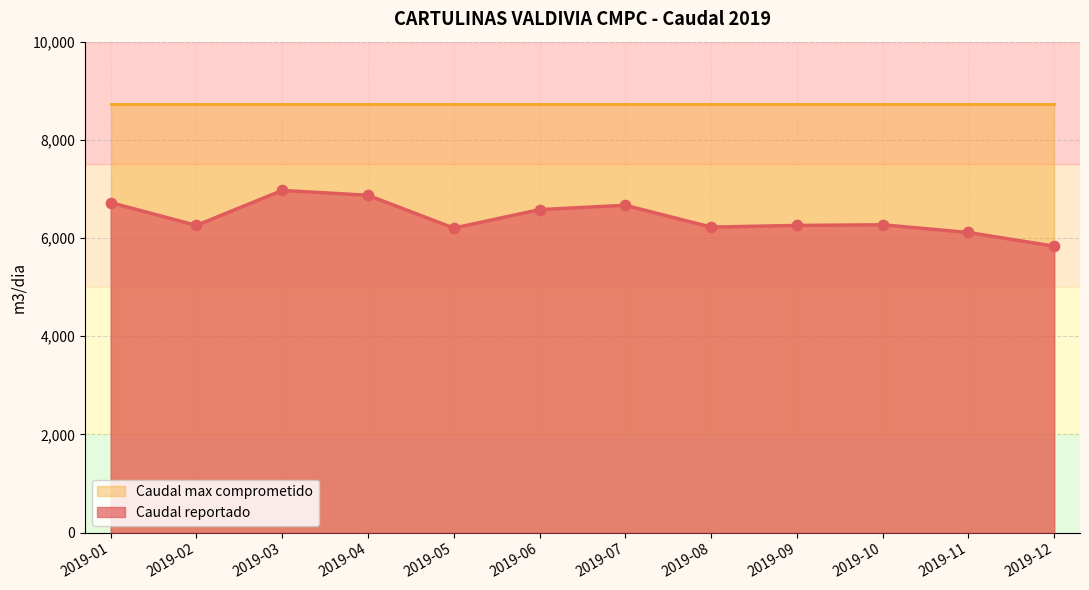

Between 2019-04 and 2019-11, which is larger?

2019-04